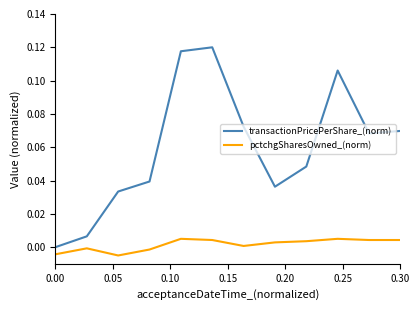

Which series has the largest total across all categories?

transactionPricePerShare_(norm)